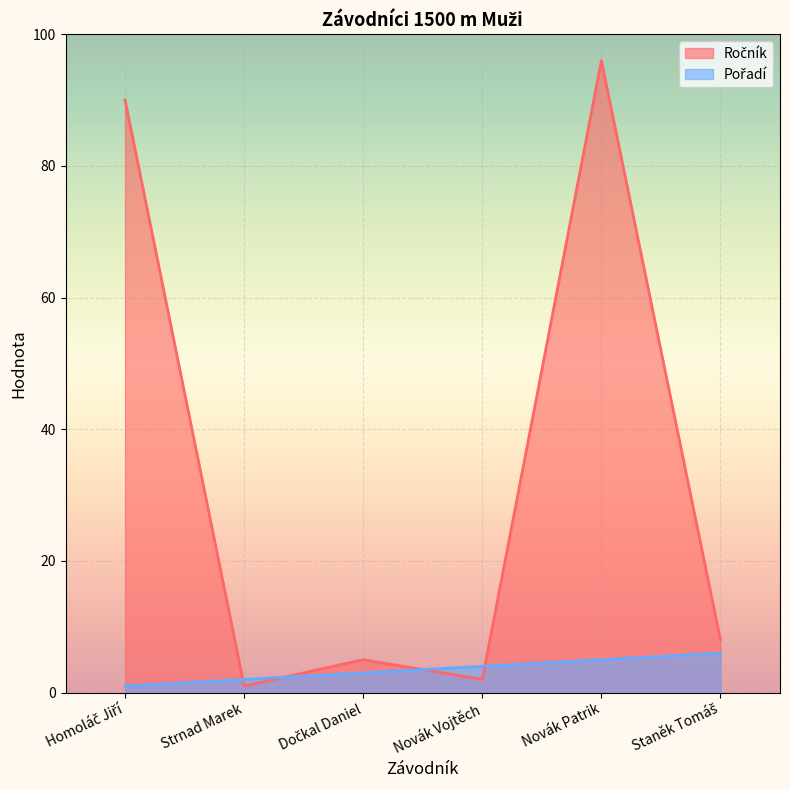

Reading right to left, extract all data points from this chart.

Ročník: 8	96	2	5	1	90
Pořadí: 6	5	4	3	2	1